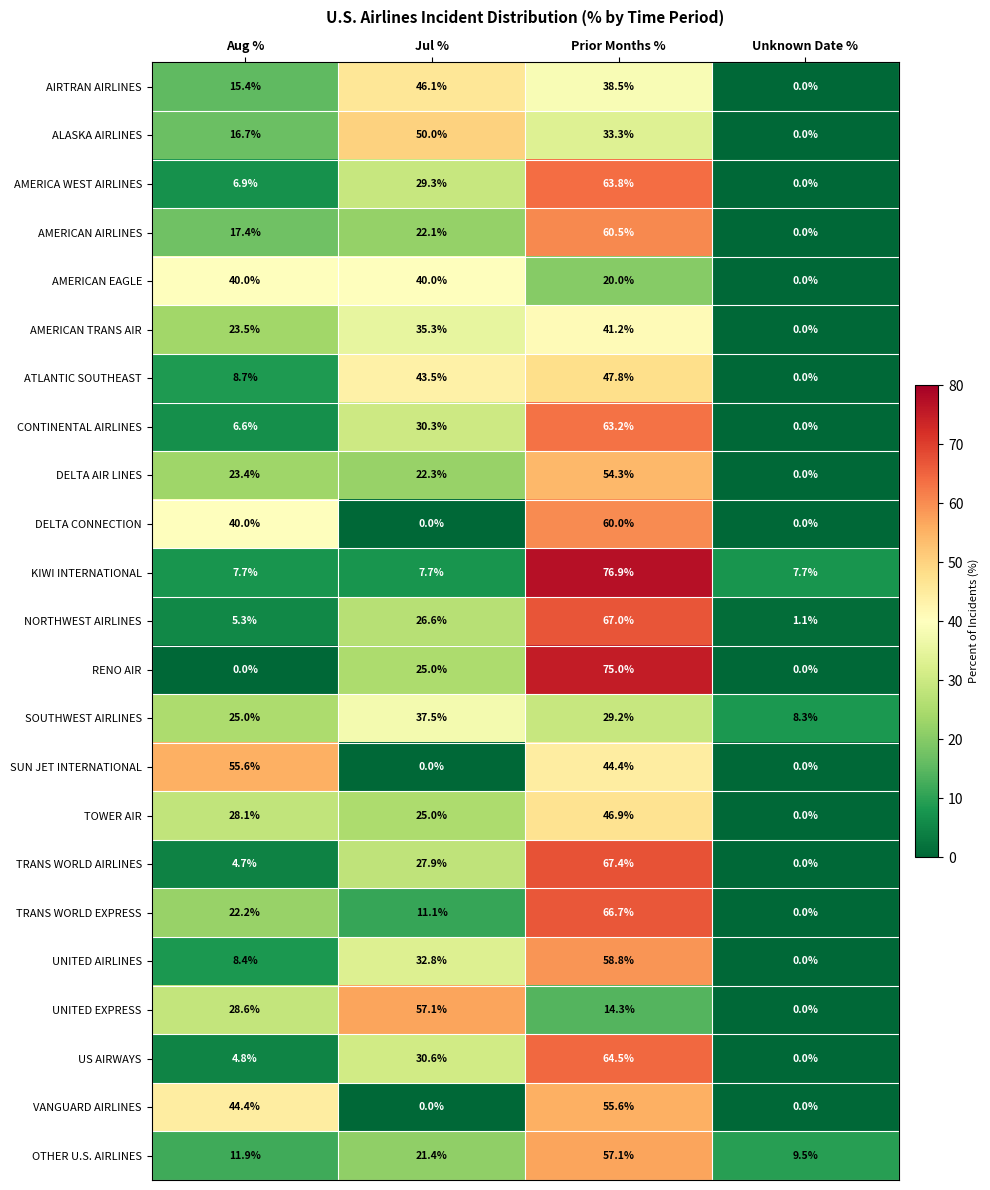

Is the value of UNITED EXPRESS at Aug % greater than the value of TRANS WORLD EXPRESS at Aug %?

Yes